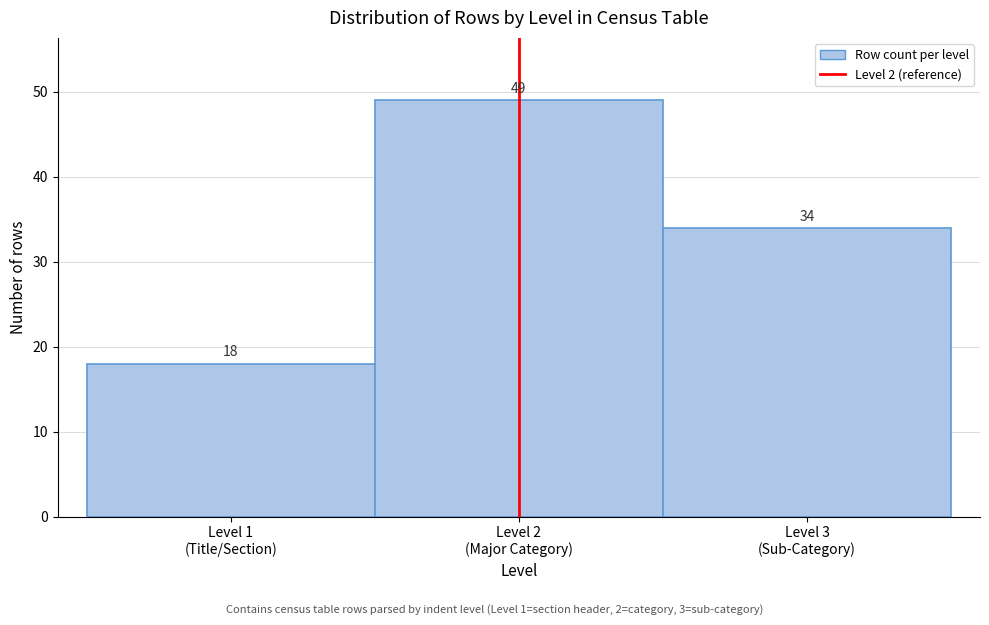

Reading right to left, extract all data points from this chart.

34	49	18